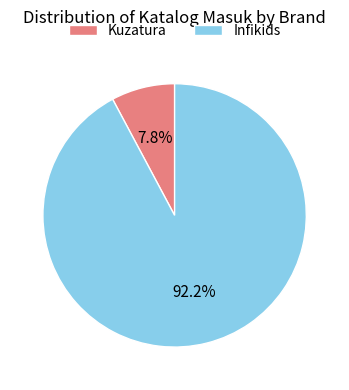

What is the majority slice?

Infikids